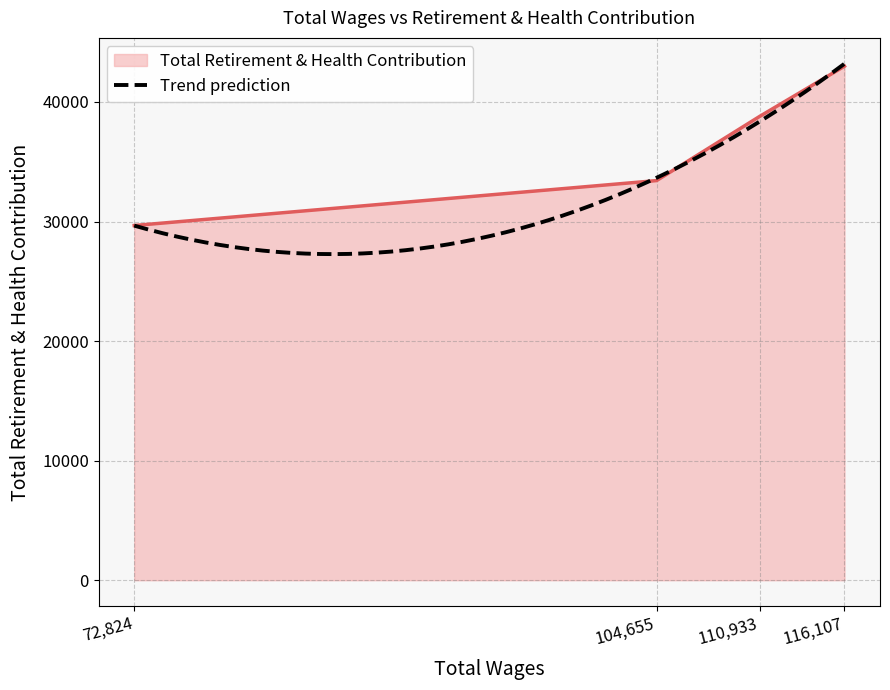

How many distinct data groups are displayed?

1